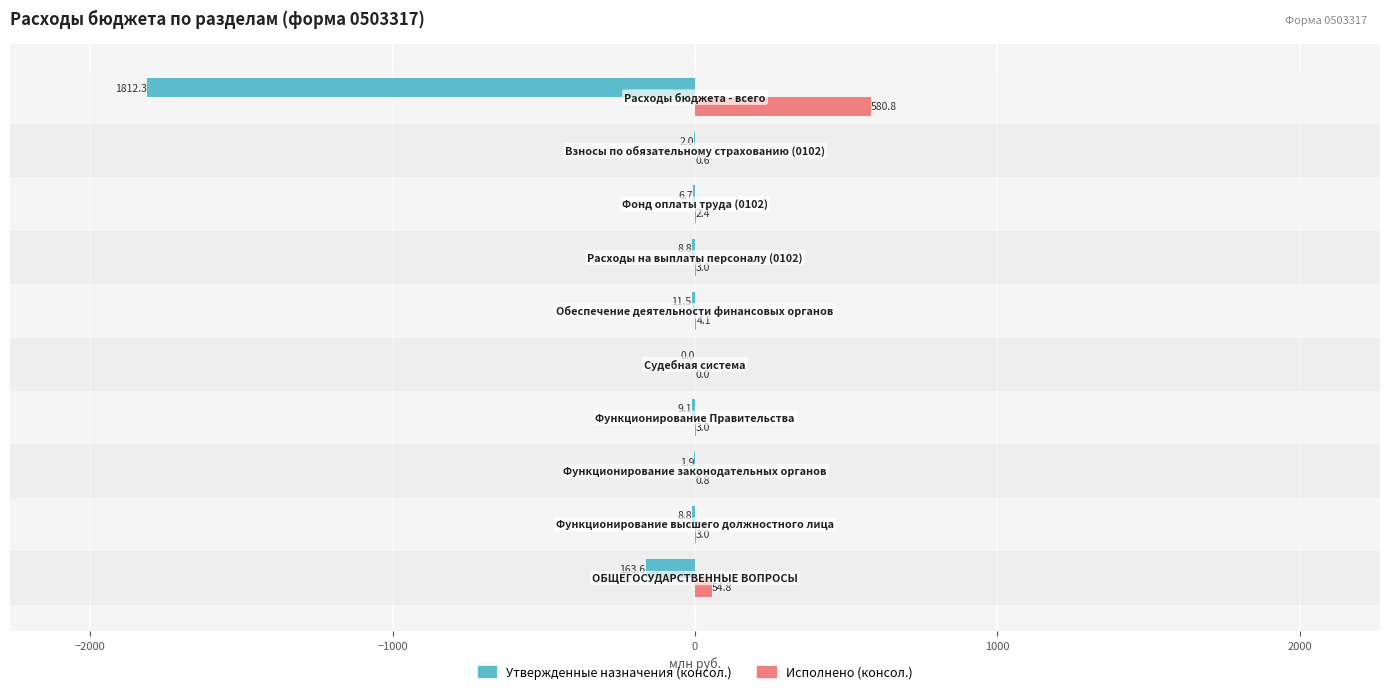

Which series has the largest total across all categories?

Исполнено (консол.)